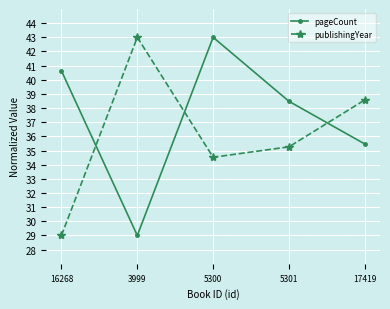

What is the label of the 1st point from the left?

16268